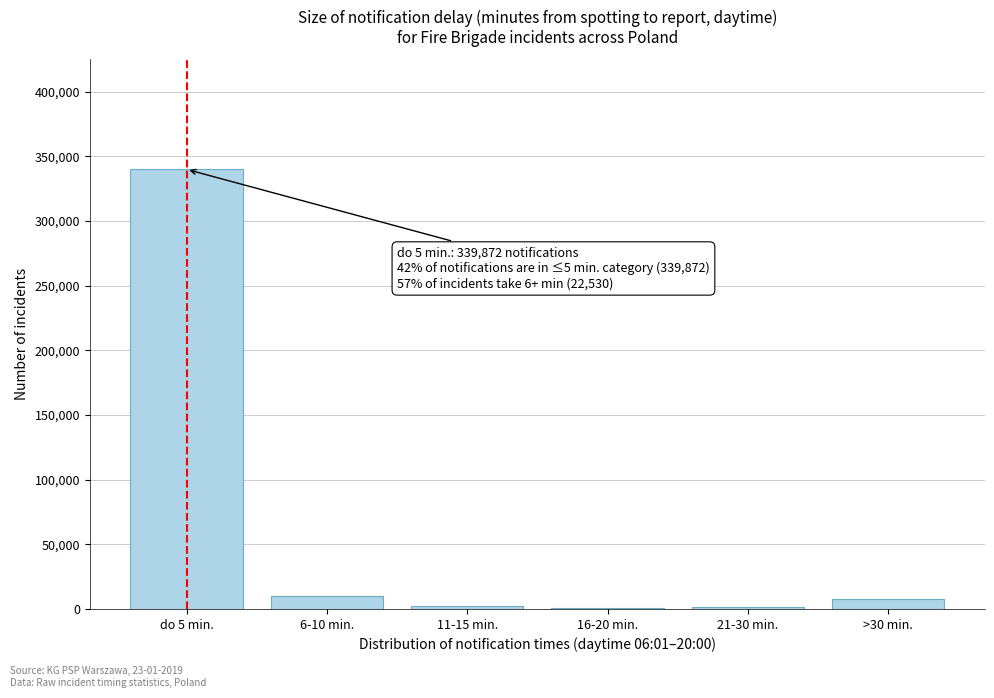

What is the maximum value shown in the chart?

339872